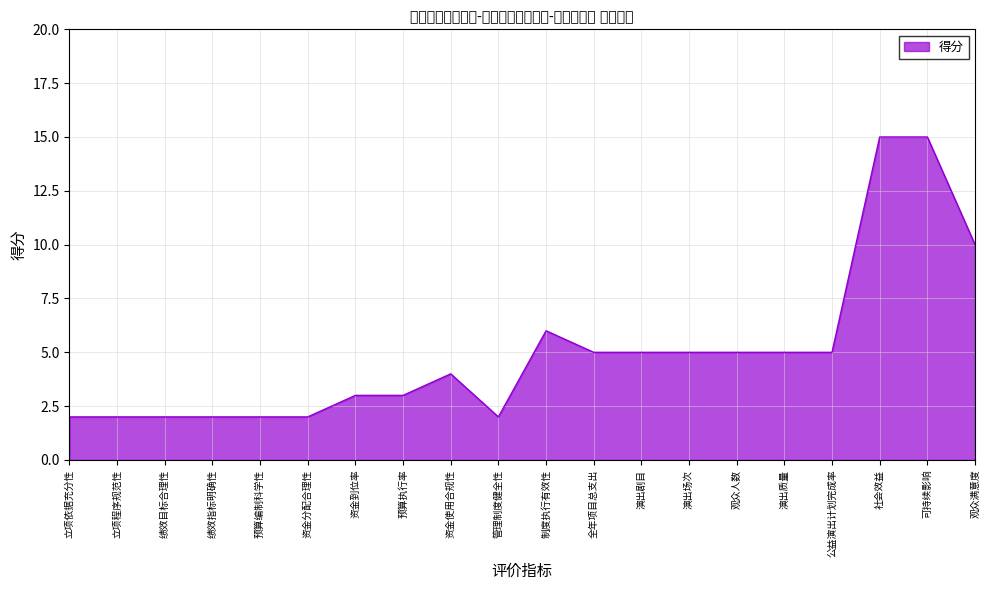

True or false: there are more than 0 points higher than both neighbors.

True